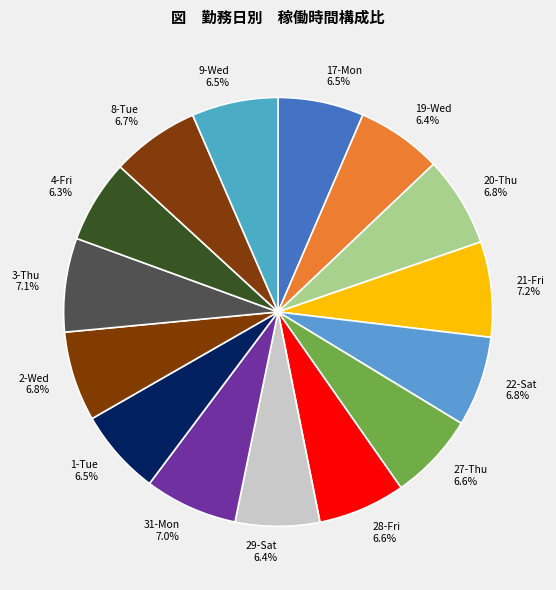

Which has a higher value, 31-Mon or 9-Wed?

31-Mon